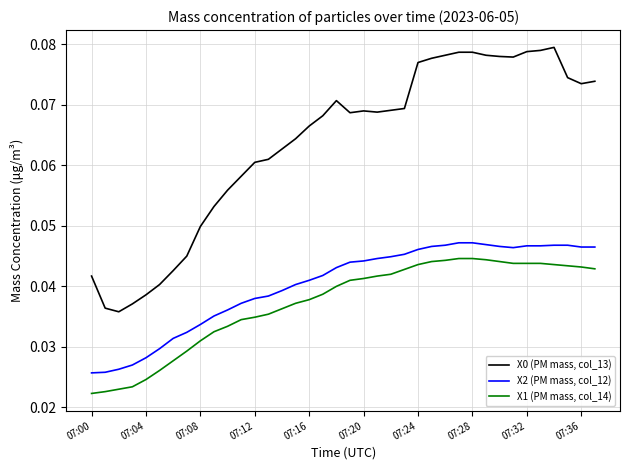

True or false: X2 (PM mass, col_12) and X1 (PM mass, col_14) intersect in this chart.

False